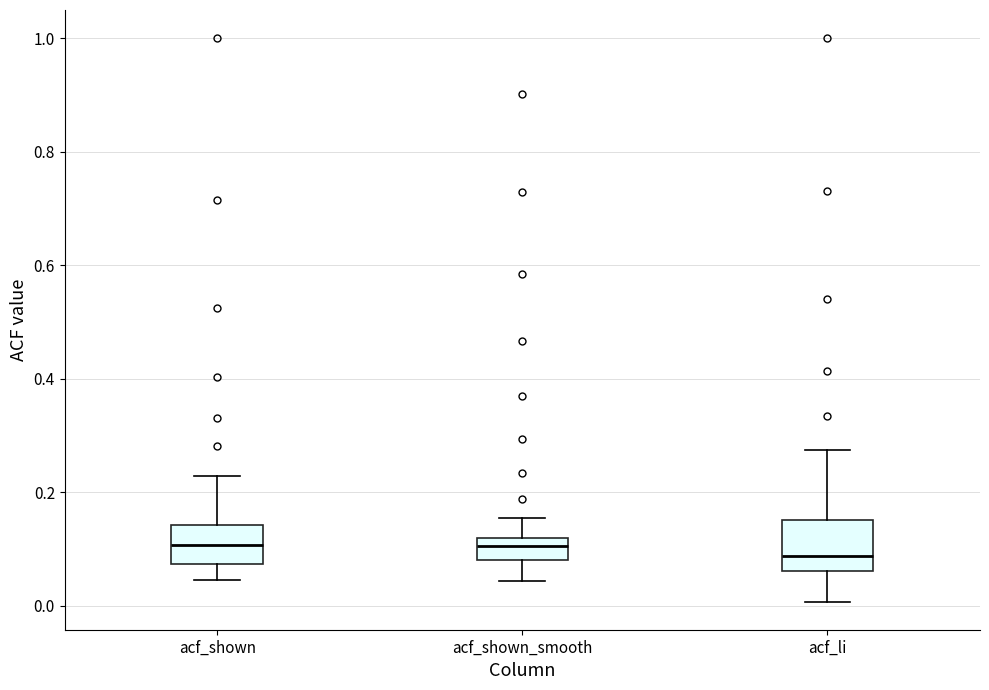

Reading left to right, transcribe this box plot: for each box, give where its median line is, the range the box spans, and where its two whiskers end, as read against the y-axis. The values are not printed on the chart, so give them approximately, as read against the axis.

acf_shown: median 0.10, box 0.08 to 0.14, whiskers 0.04 to 0.22
acf_shown_smooth: median 0.10, box 0.08 to 0.12, whiskers 0.04 to 0.16
acf_li: median 0.08, box 0.06 to 0.16, whiskers 0.00 to 0.28